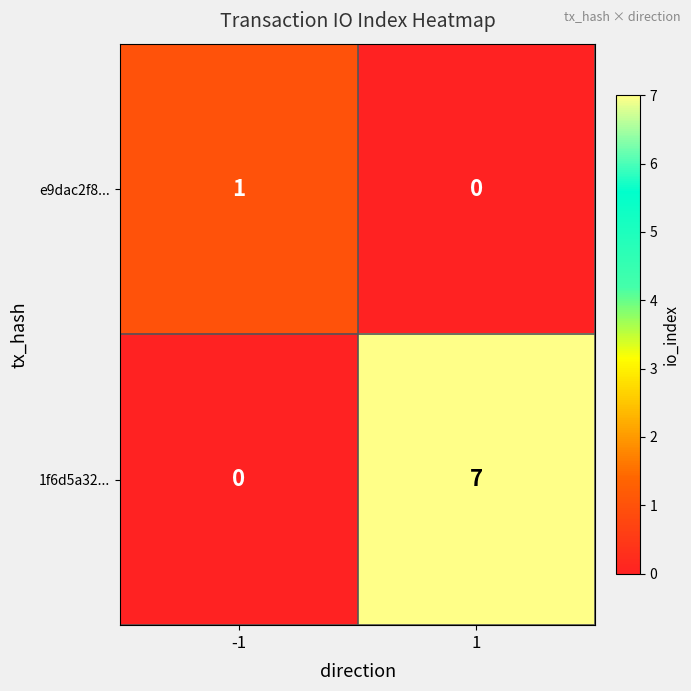

How many positive values does the e9dac2f8... series have?

1